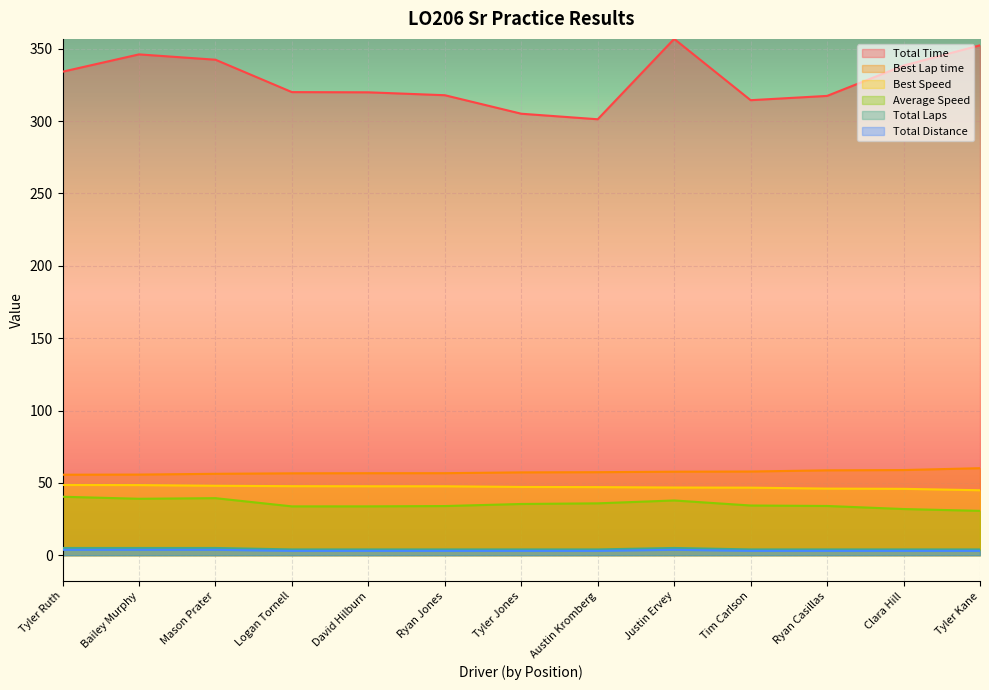

How many lines are shown in the chart?

6